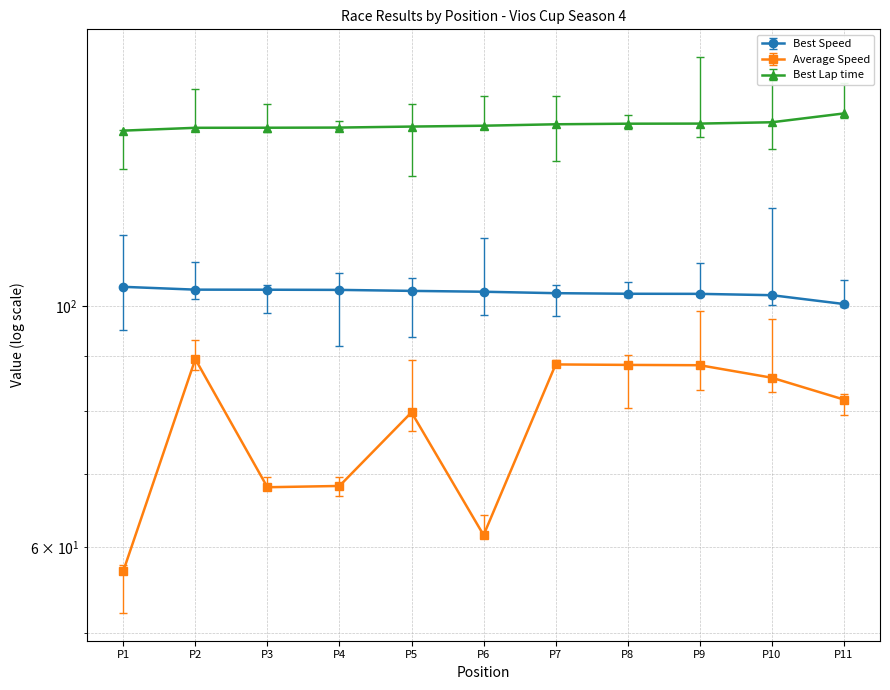

Reading left to right, list all the values displayed in this chart.

Best Lap time: 145.1	146.0	146.0	146.1	146.4	146.6	147.1	147.3	147.3	147.7	150.5
Best Speed: 104.2	103.6	103.6	103.5	103.3	103.1	102.8	102.7	102.7	102.4	100.5
Average Speed: 57.0	89.4	68.1	68.3	79.8	61.6	88.4	88.3	88.2	85.9	82.0